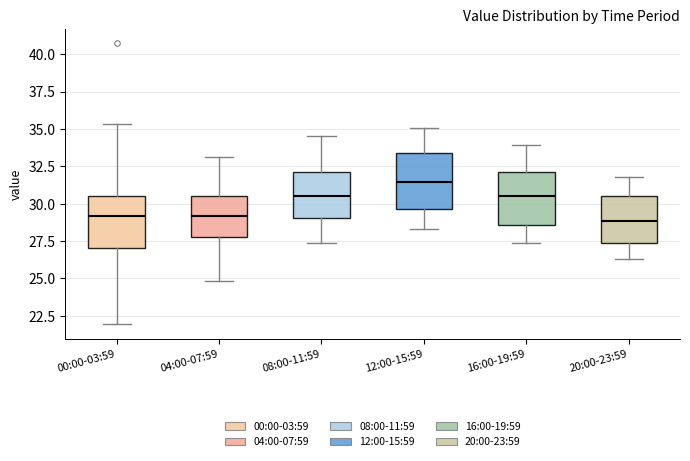

Where does the lower whisker of the box for 16:00-19:59 end on the y-axis? The values are not printed on the chart, so give them approximately, as read against the axis.

27.5